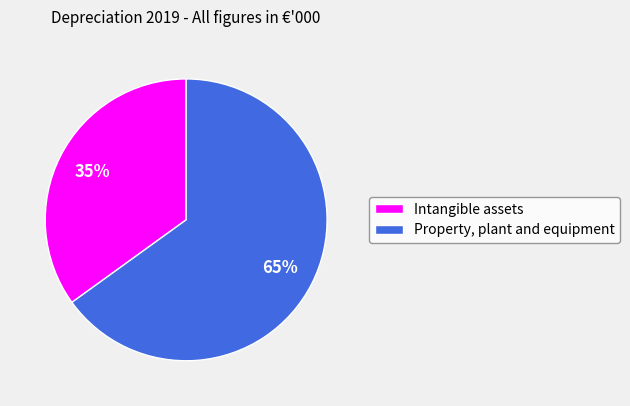

The Property, plant and equipment slice represents 65% of the pie. True or false?

True